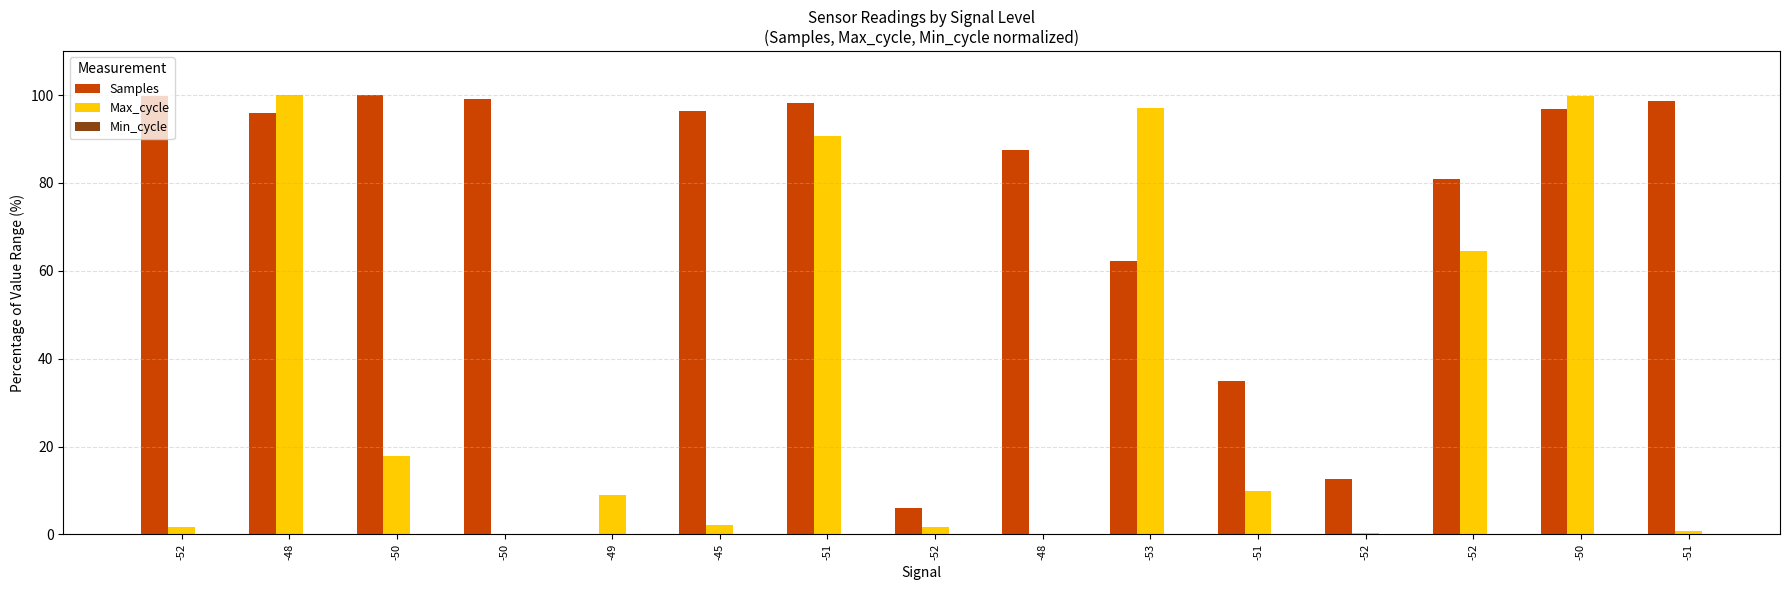

Are the bars horizontal?

No